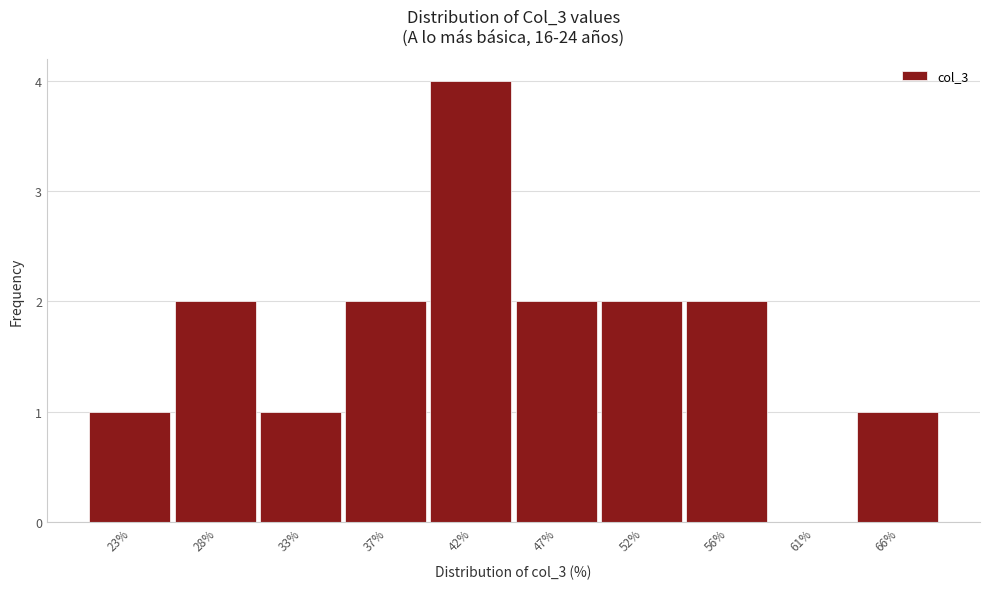

Reading left to right, list all the values displayed in this chart.

23%=1	28%=2	33%=1	37%=2	42%=4	47%=2	52%=2	56%=2	61%=0	66%=1